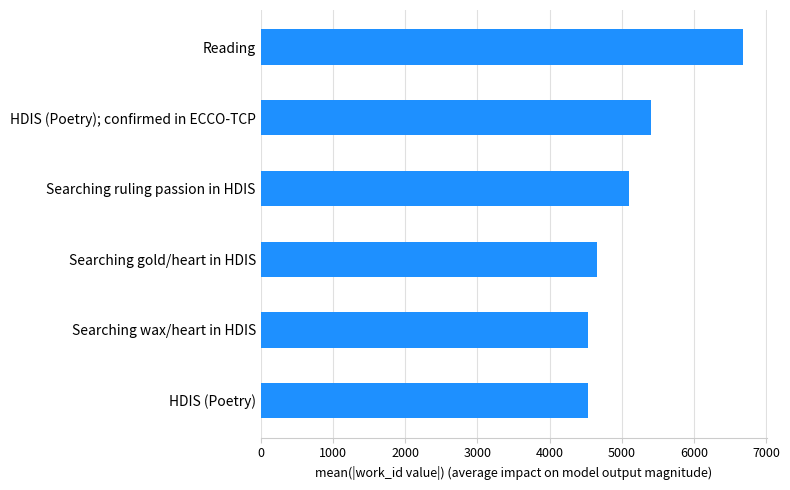

The chart shows a value of 4534.0 at Searching wax/heart in HDIS. True or false?

True